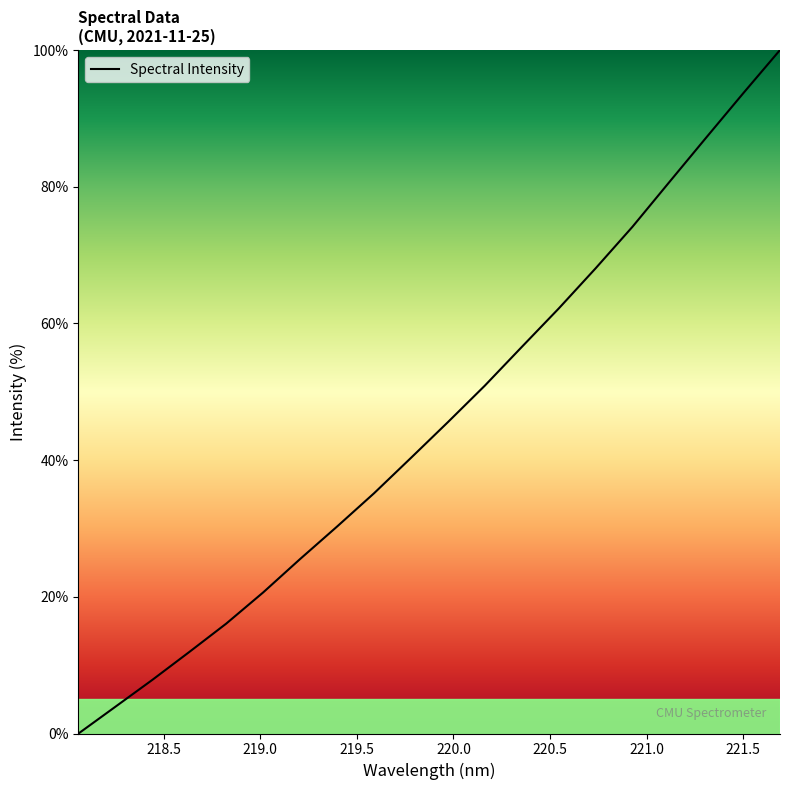

What is the maximum value shown in the chart?

100.0